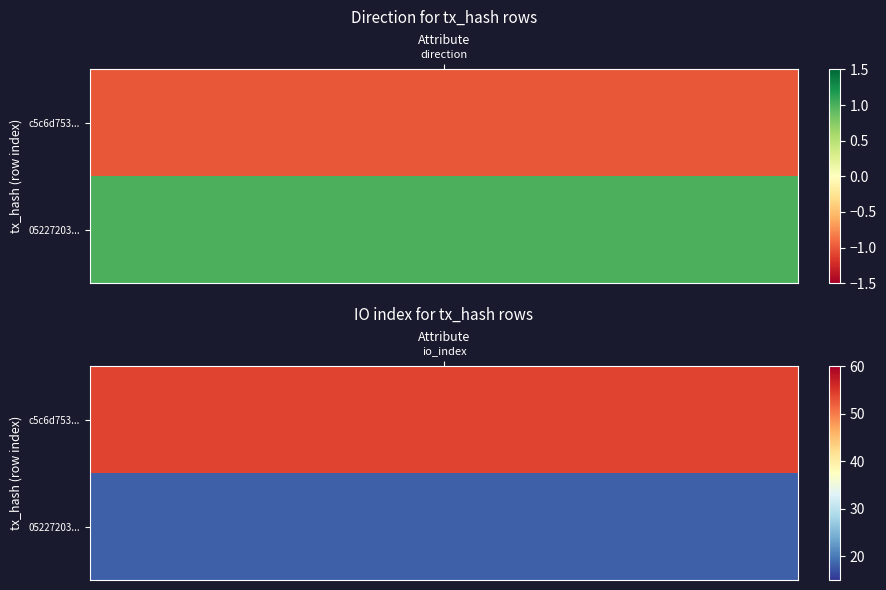

At how many categories does at least one series exceed 32?

1